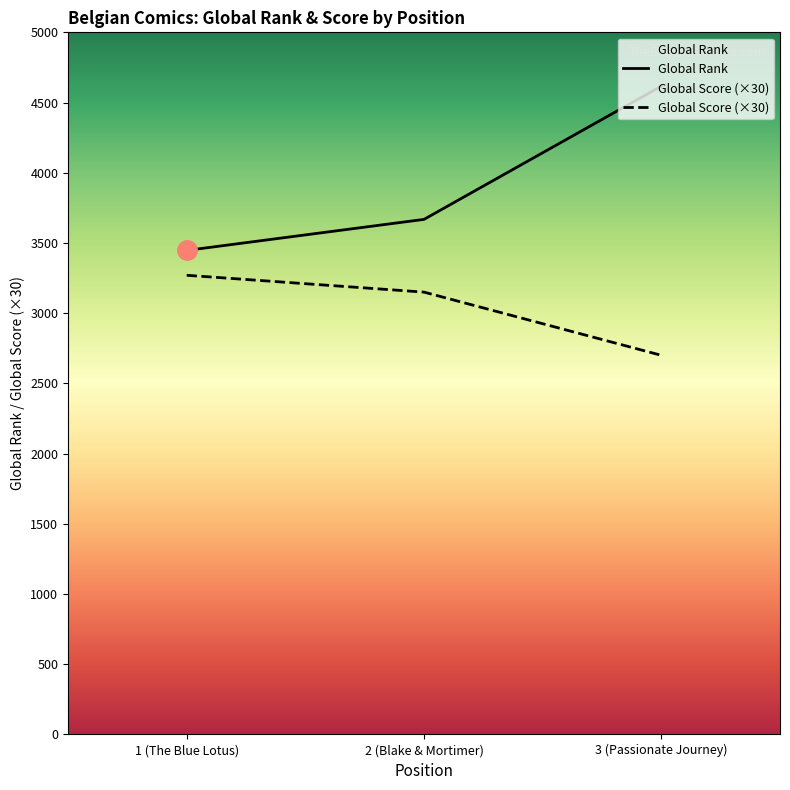

At which category is the sum across all series the highest?

3 (Passionate Journey)